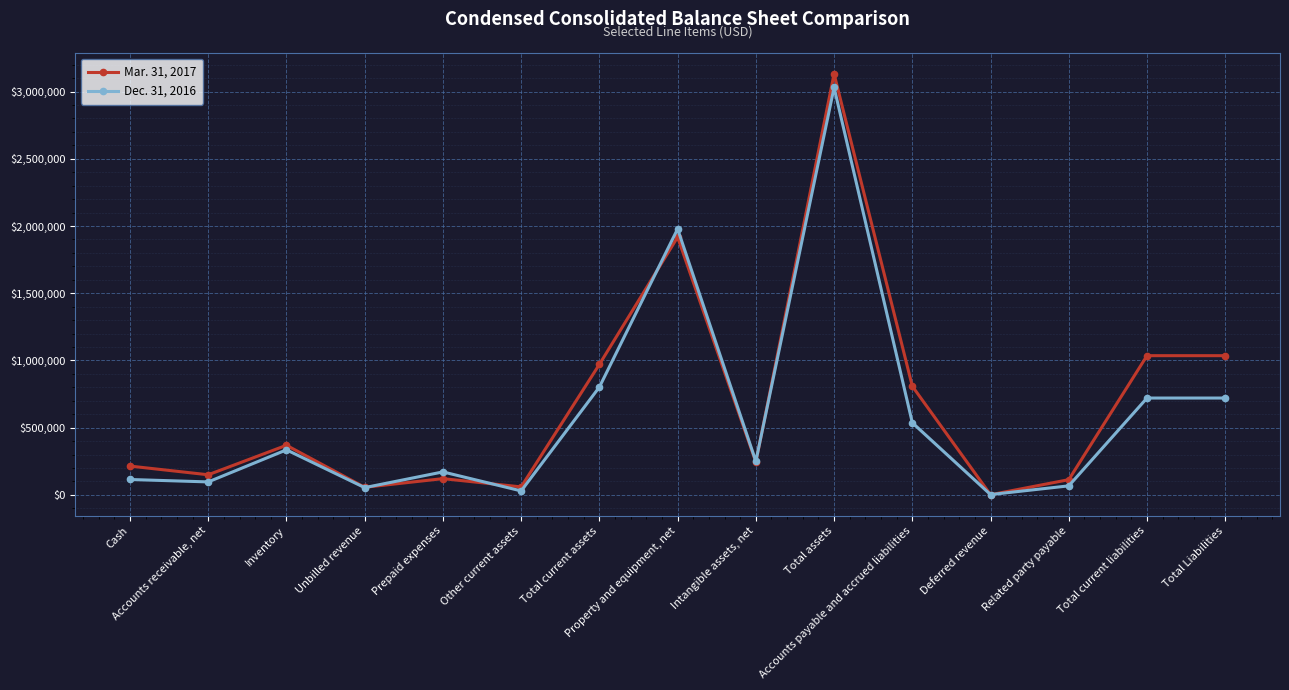

The Dec. 31, 2016 series shows 1196687 at Total current liabilities. True or false?

False